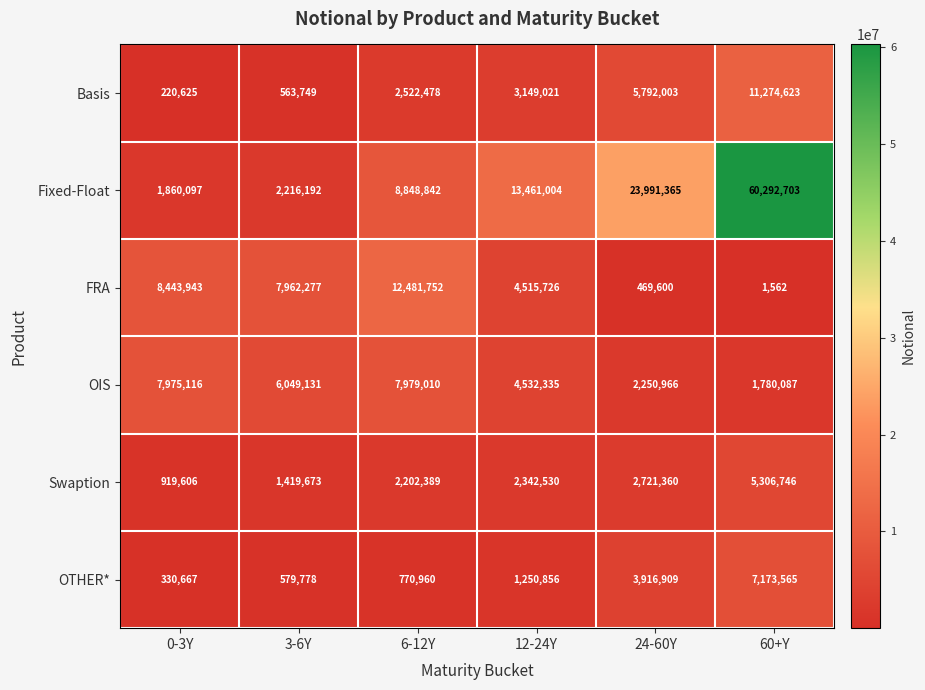

What is the approximate value of Swaption at 60+Y?

5306746